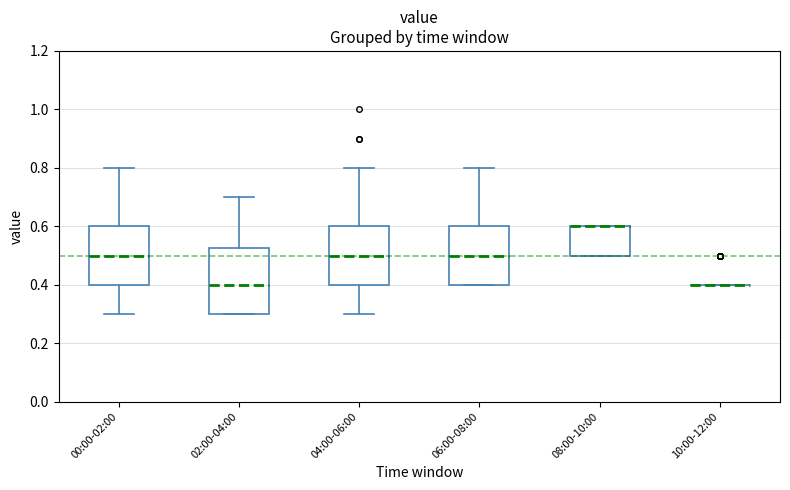

Where does the median line of the box for 00:00-02:00 sit on the y-axis? The values are not printed on the chart, so give them approximately, as read against the axis.

0.50